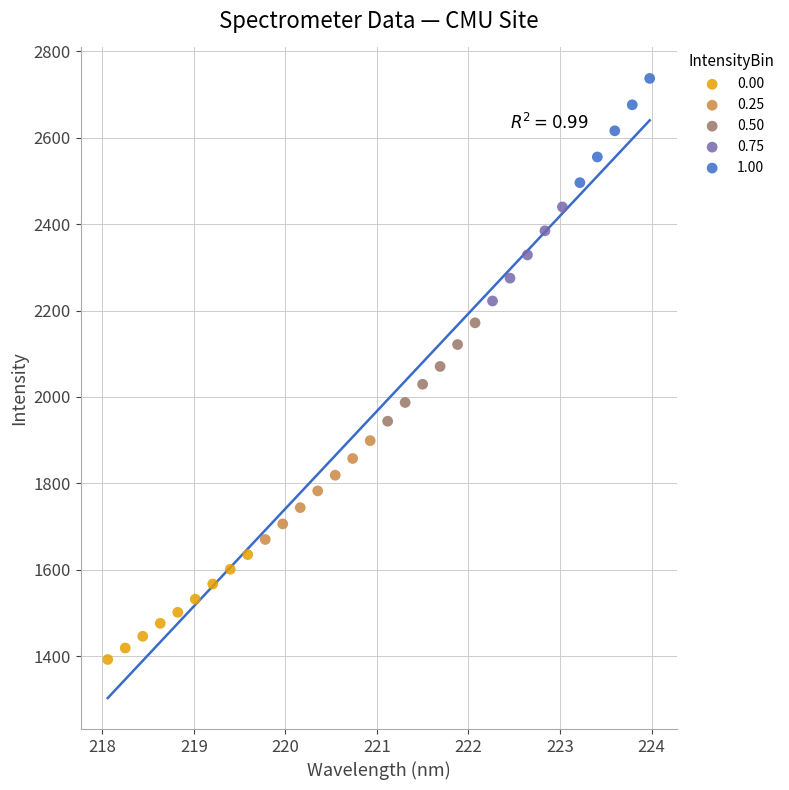

Which series reaches the maximum Y coordinate?

1.00